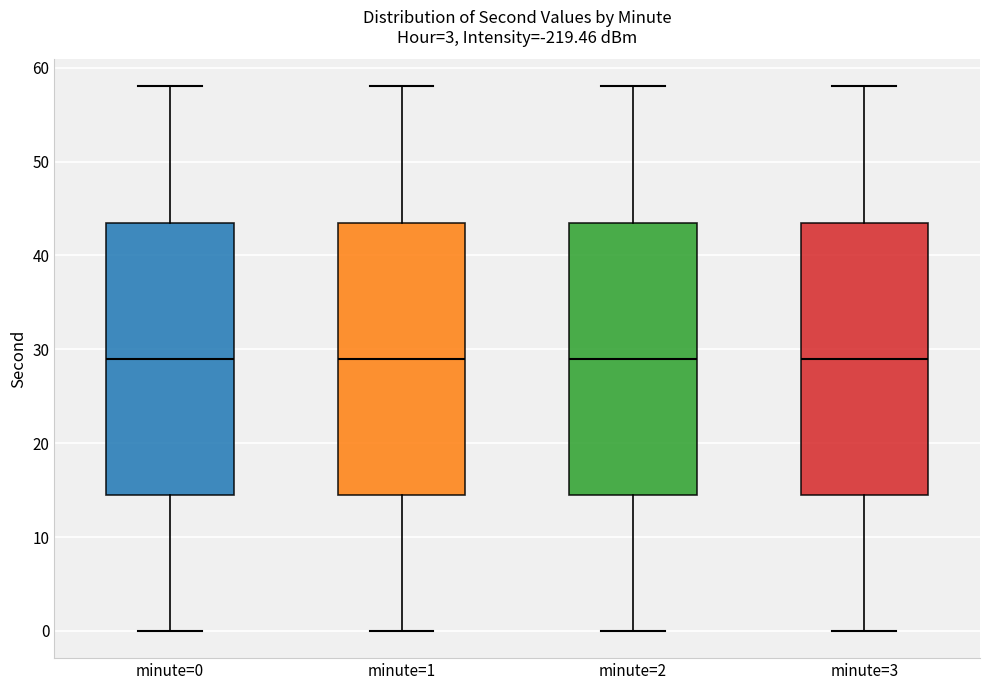

Reading left to right, transcribe this box plot: for each box, give where its median line is, the range the box spans, and where its two whiskers end, as read against the y-axis. The values are not printed on the chart, so give them approximately, as read against the axis.

minute=0: median 29, box 15 to 44, whiskers 0 to 58
minute=1: median 29, box 15 to 44, whiskers 0 to 58
minute=2: median 29, box 15 to 44, whiskers 0 to 58
minute=3: median 29, box 15 to 44, whiskers 0 to 58